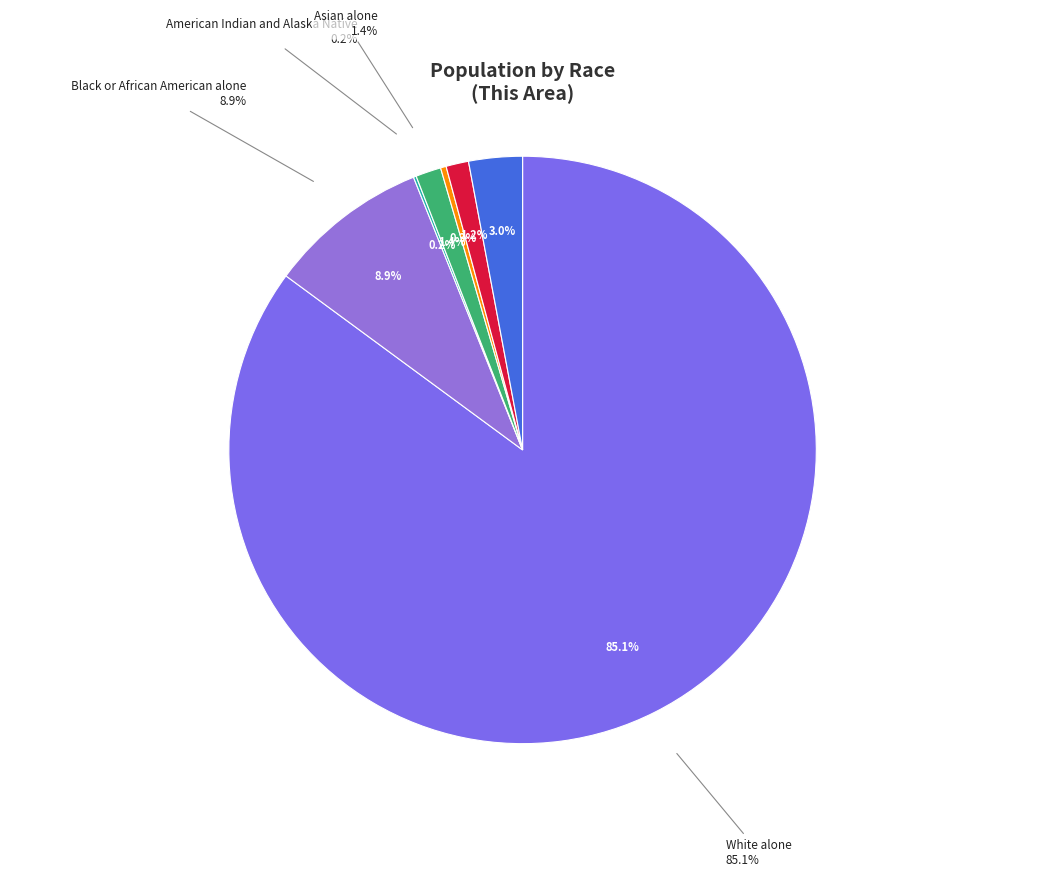

Which slice is the largest?

White alone